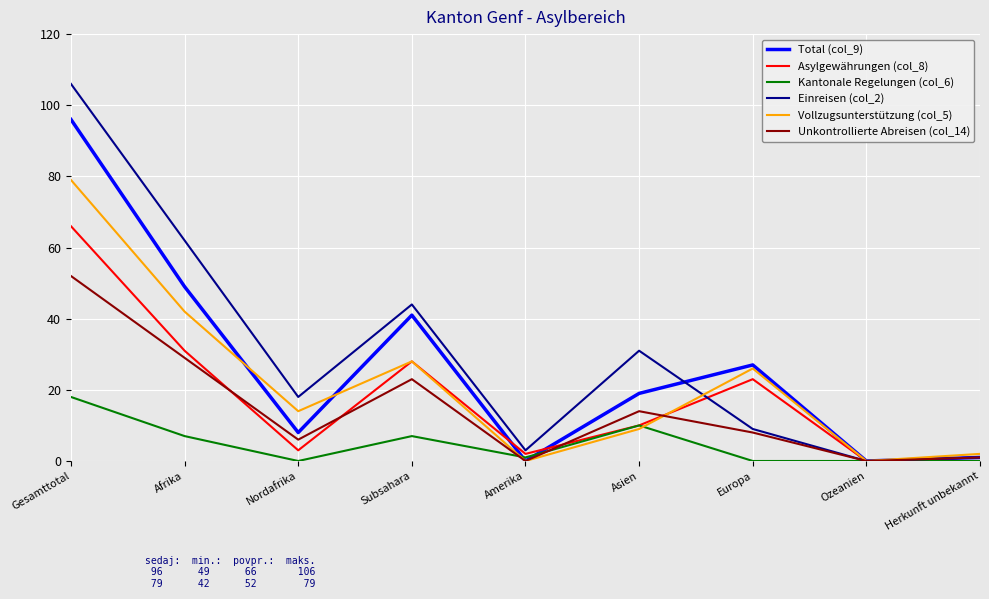

At which category does the chart reach its peak across all series?

Gesamttotal